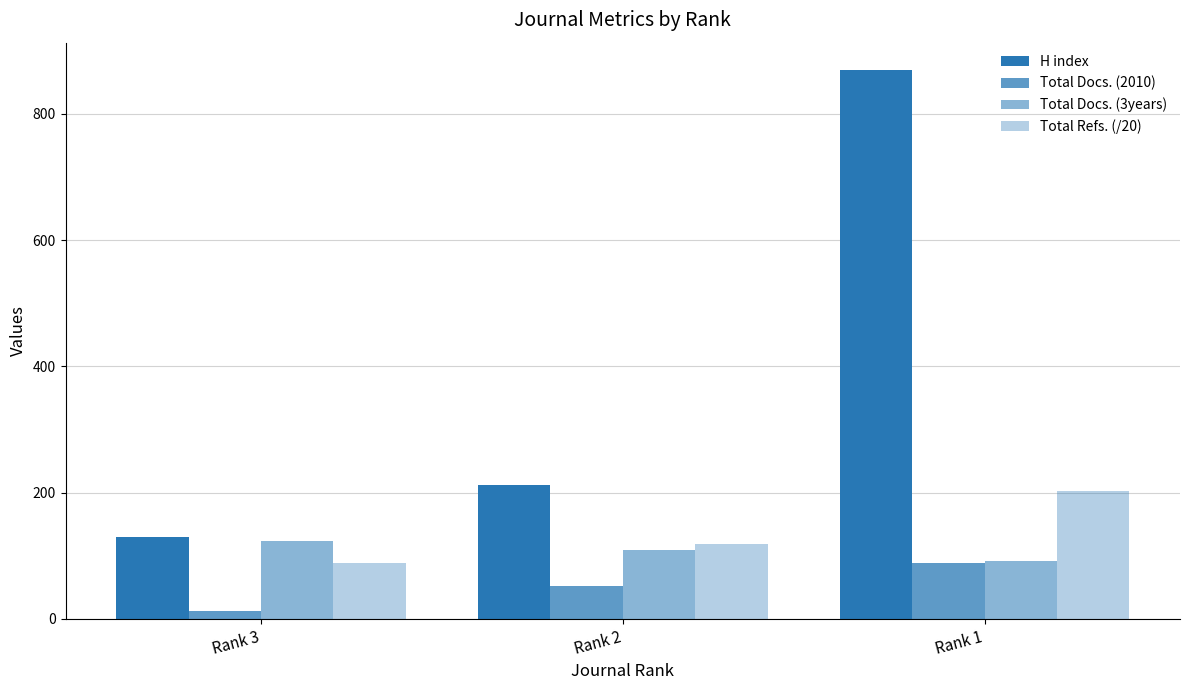

How many values in the Total Refs. (/20) series exceed 118?

2